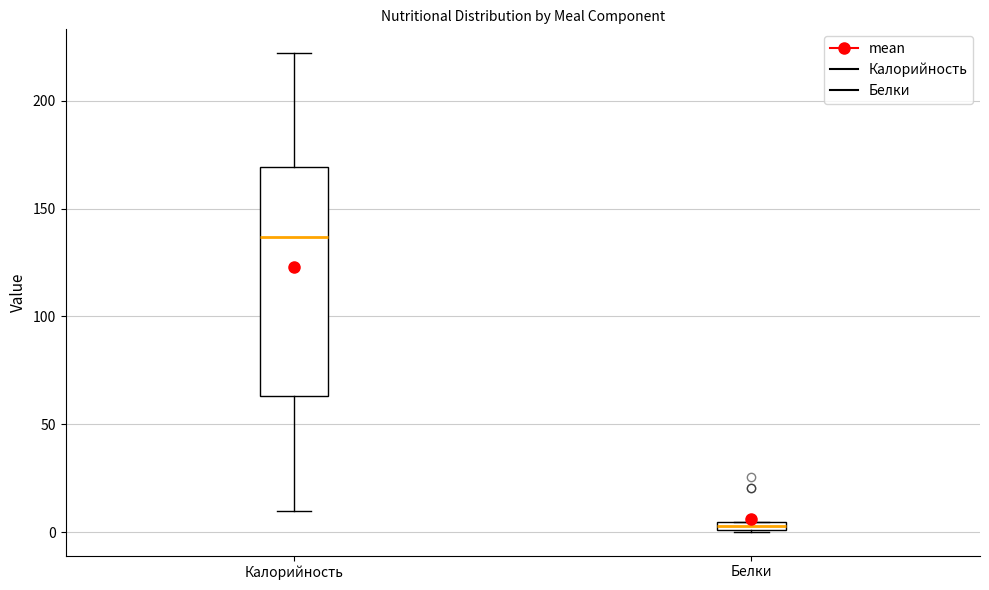

Which box's median line is the highest?

Калорийность